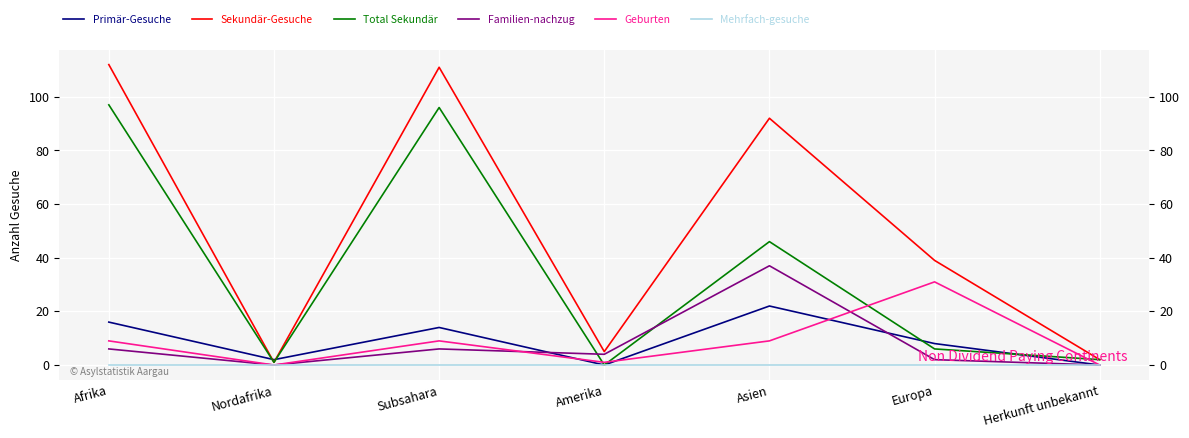

Reading left to right, extract all data points from this chart.

Primär-Gesuche: 16	2	14	0	22	8	0
Sekundär-Gesuche: 112	1	111	5	92	39	2
Total Sekundär: 97	1	96	0	46	6	2
Familien-nachzug: 6	0	6	4	37	2	0
Geburten: 9	0	9	1	9	31	0
Mehrfach-gesuche: 0	0	0	0	0	0	0